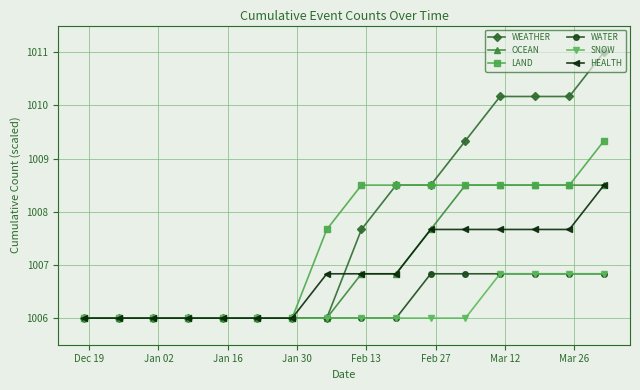

What is the maximum value for WATER?

1006.8